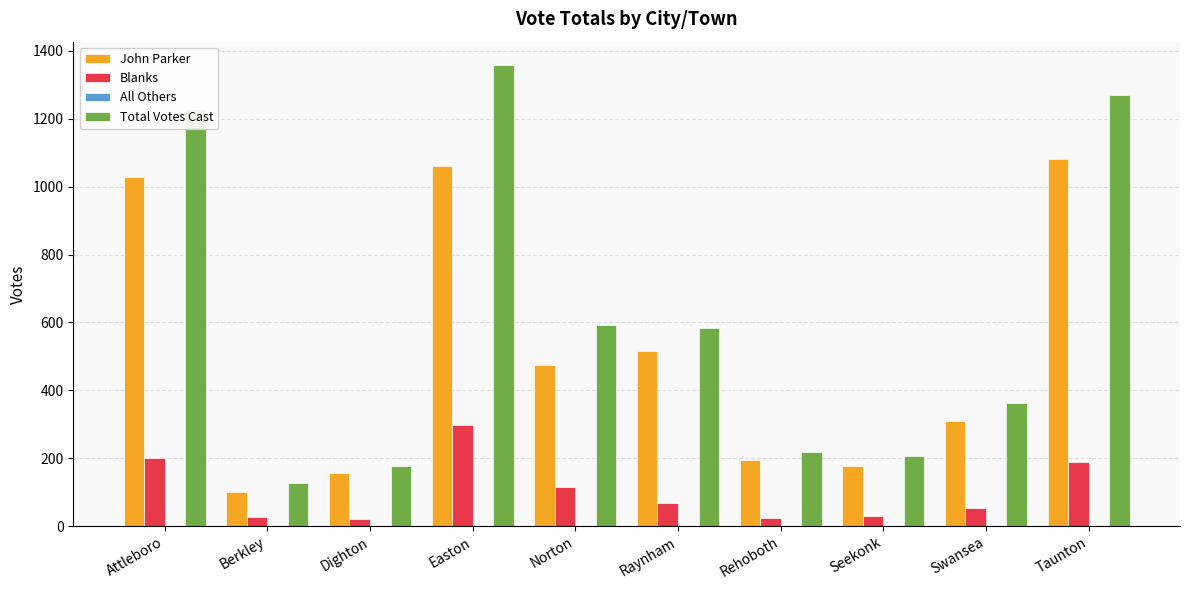

What is the sum of all John Parker values?

5099